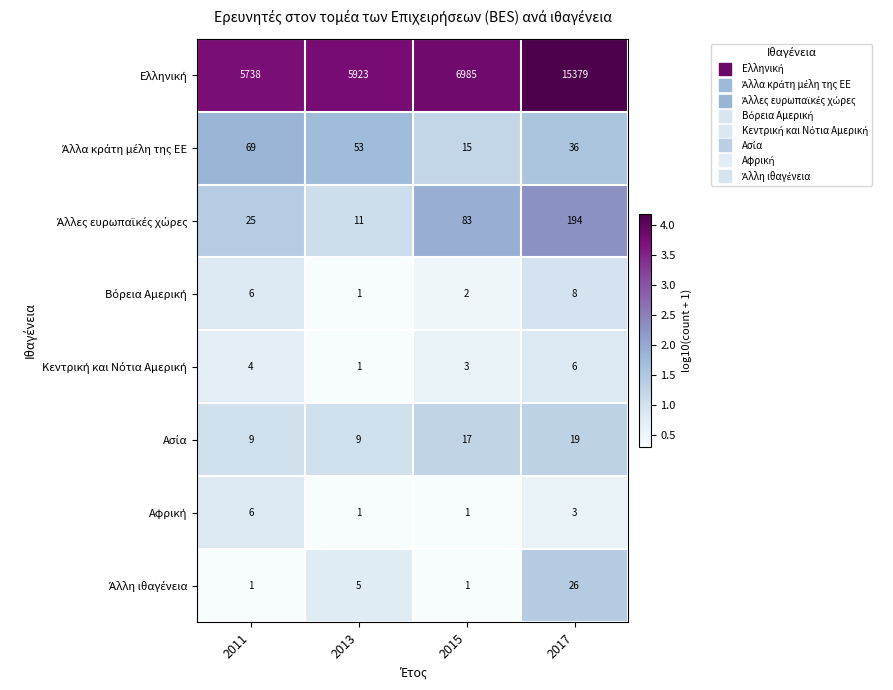

What is the total value across all series at 2017?

15671